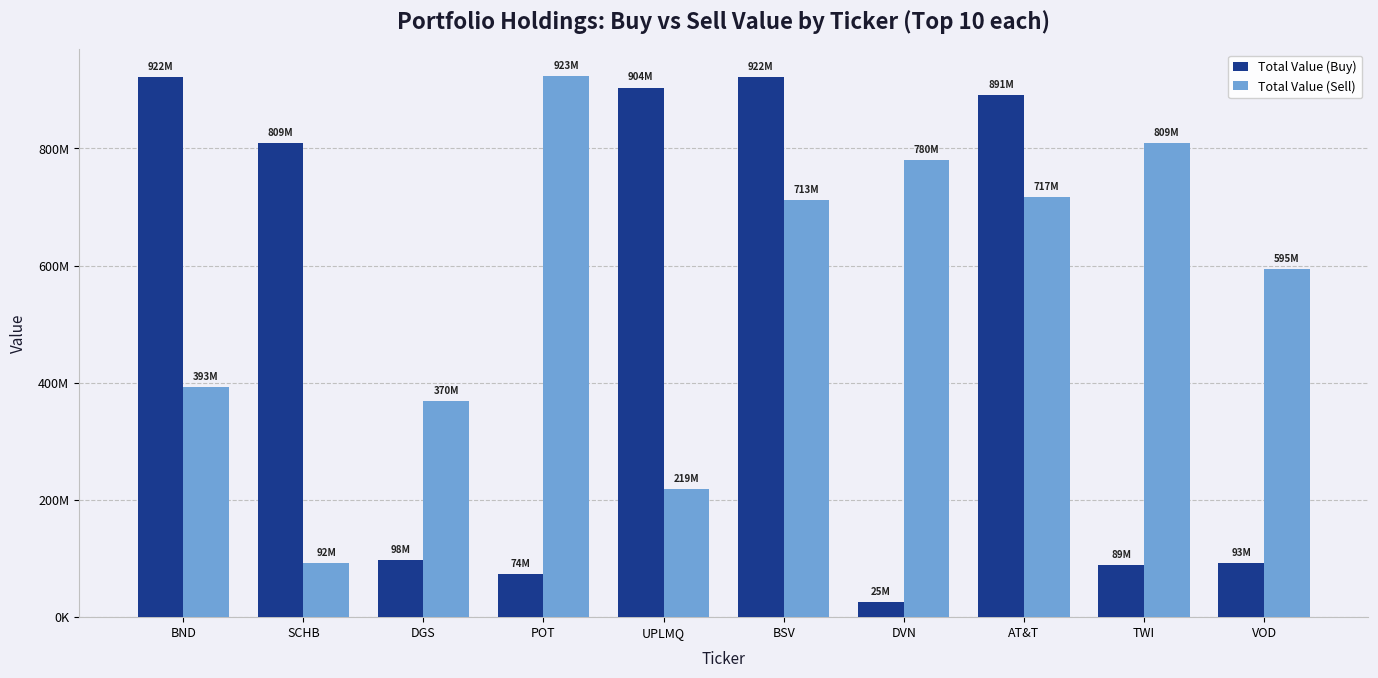

Are the bars horizontal?

No